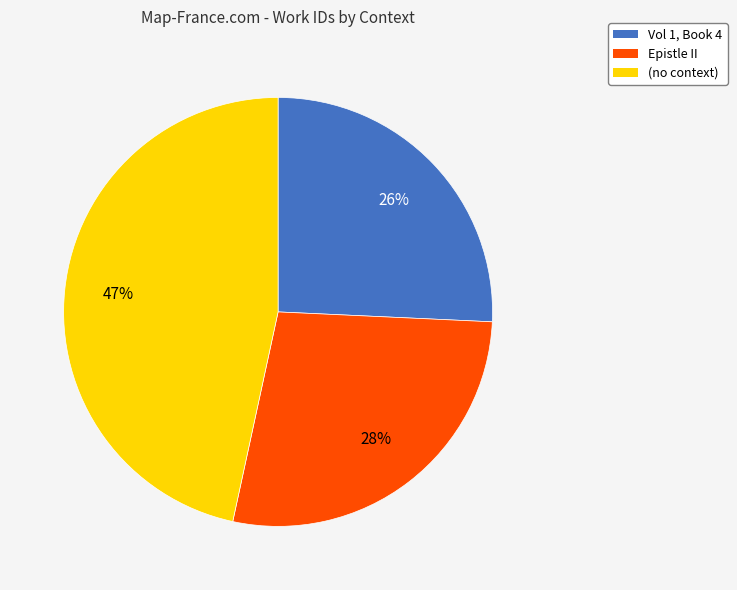

What is the ratio of the value at (no context) to the value at Epistle II?

1.7